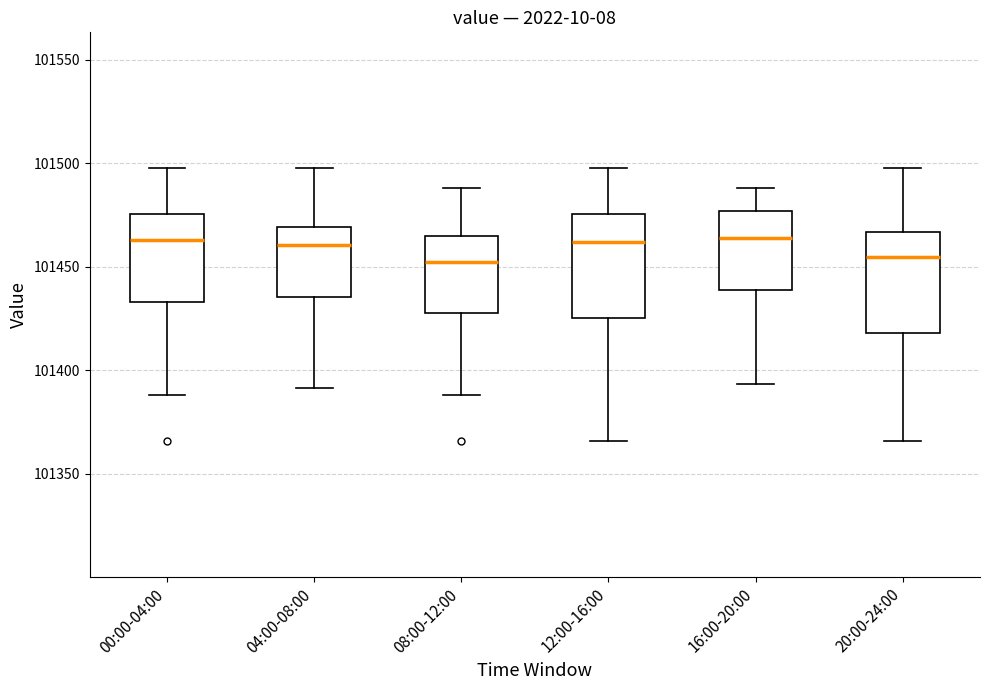

Where does the median line of the box for 08:00-12:00 sit on the y-axis? The values are not printed on the chart, so give them approximately, as read against the axis.

101450